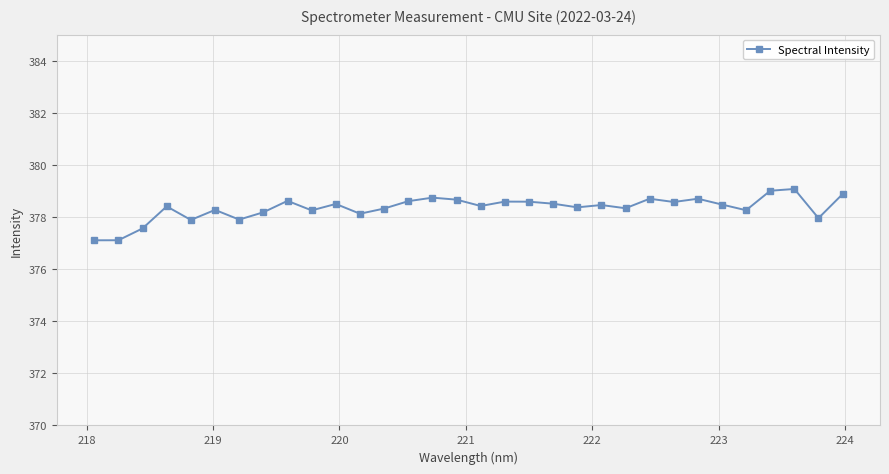

True or false: there are more than 2 points higher than both neighbors.

True